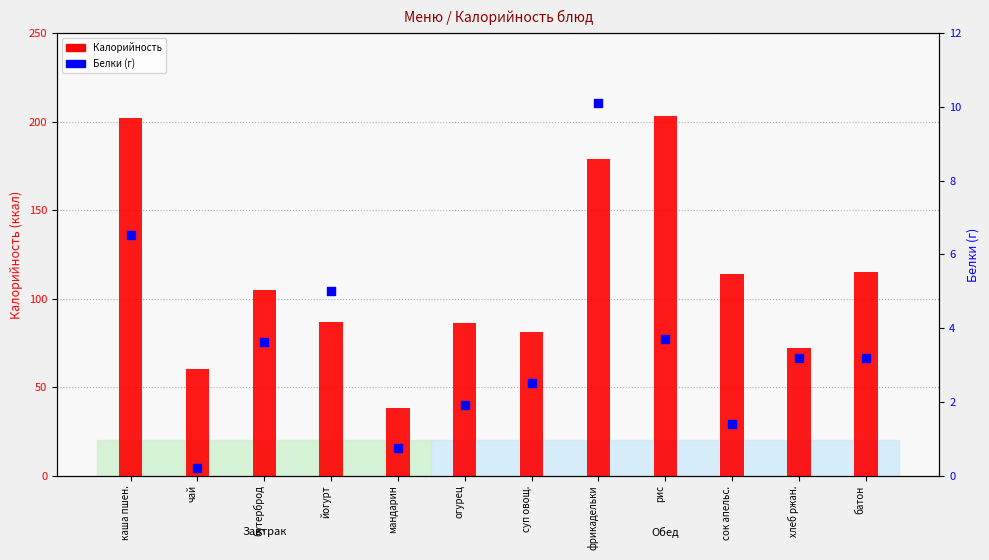

Which series contains the lowest Y value?

Белки